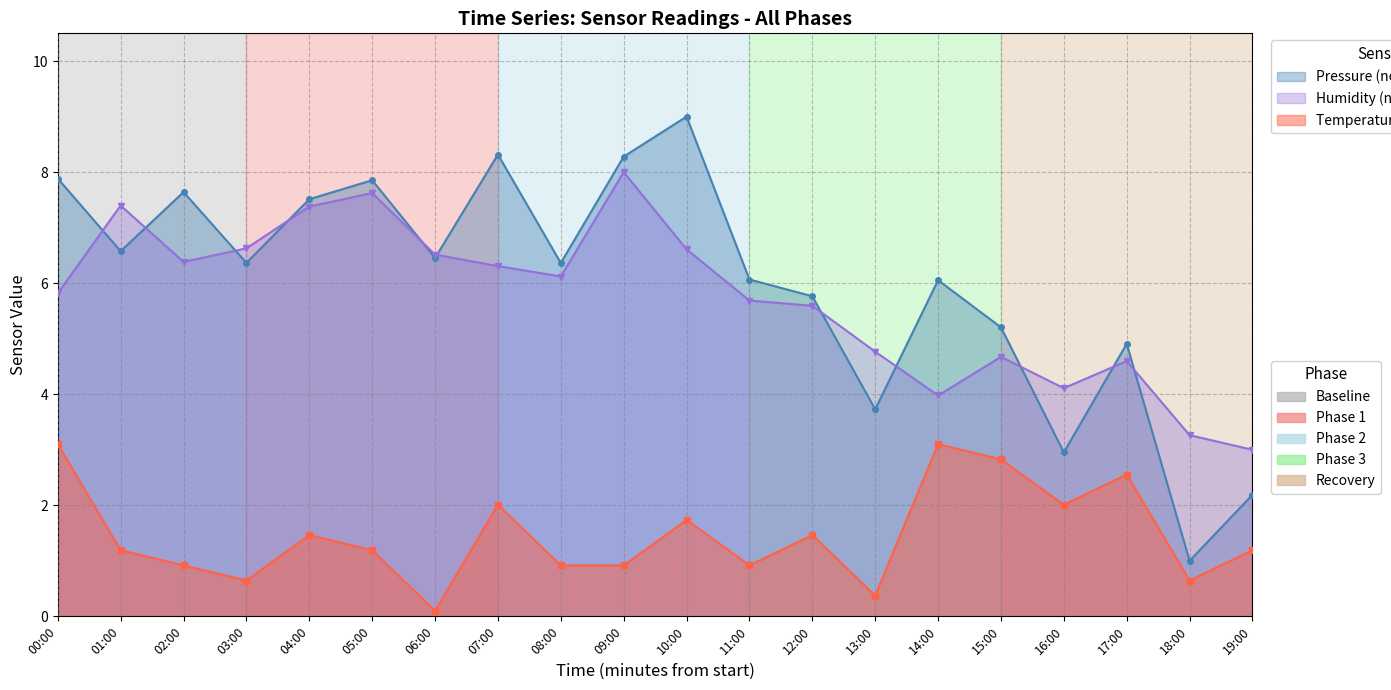

Where is the first local maximum for humidity?

01:00